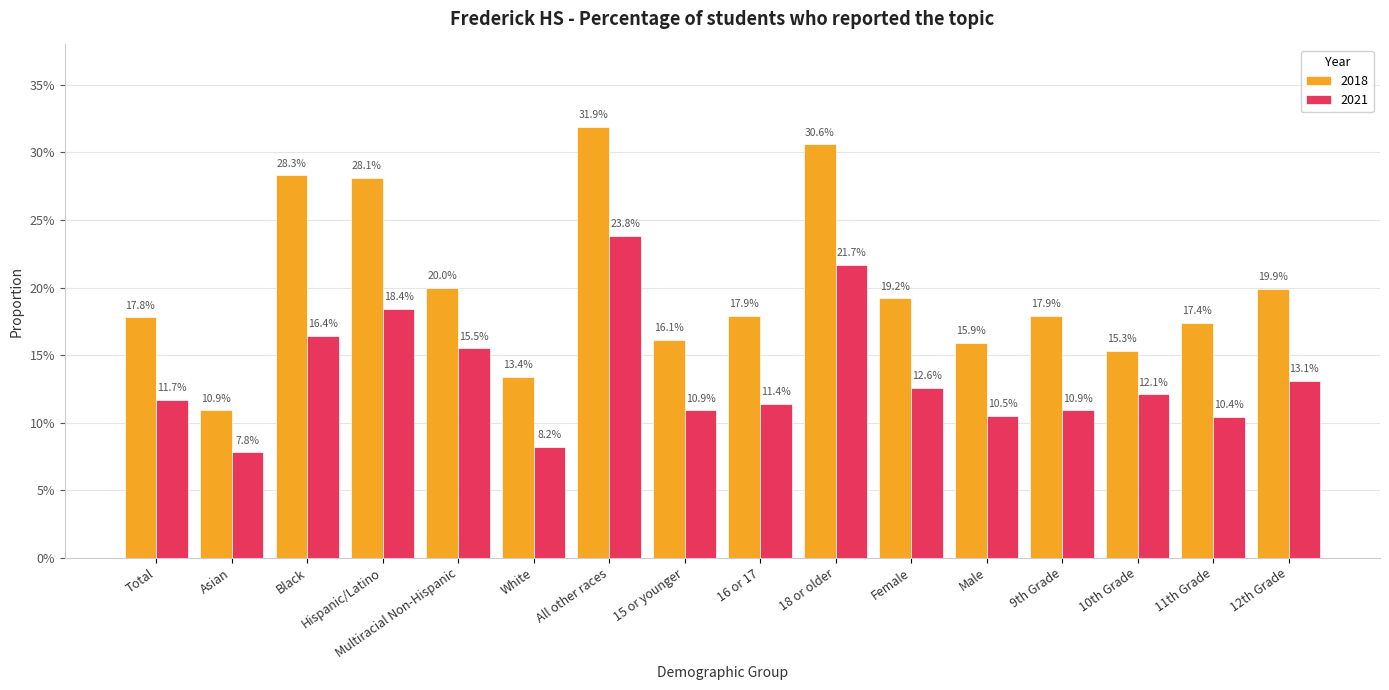

What are all the series names shown in the legend?

2018, 2021